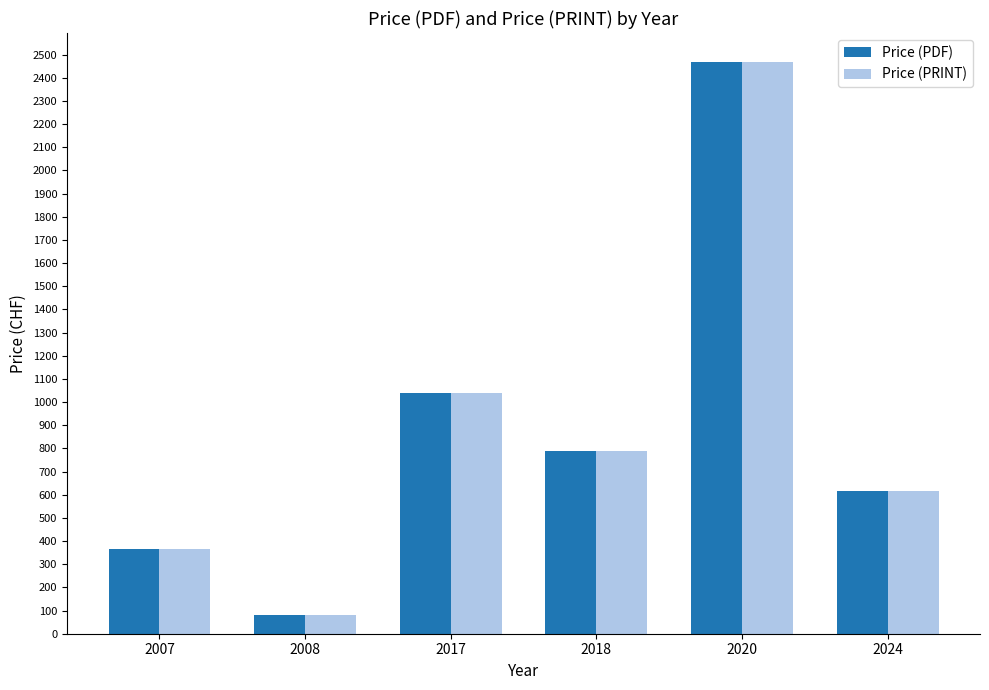

List the labels in order of Price (PDF) value, smallest first.

2008, 2007, 2024, 2018, 2017, 2020